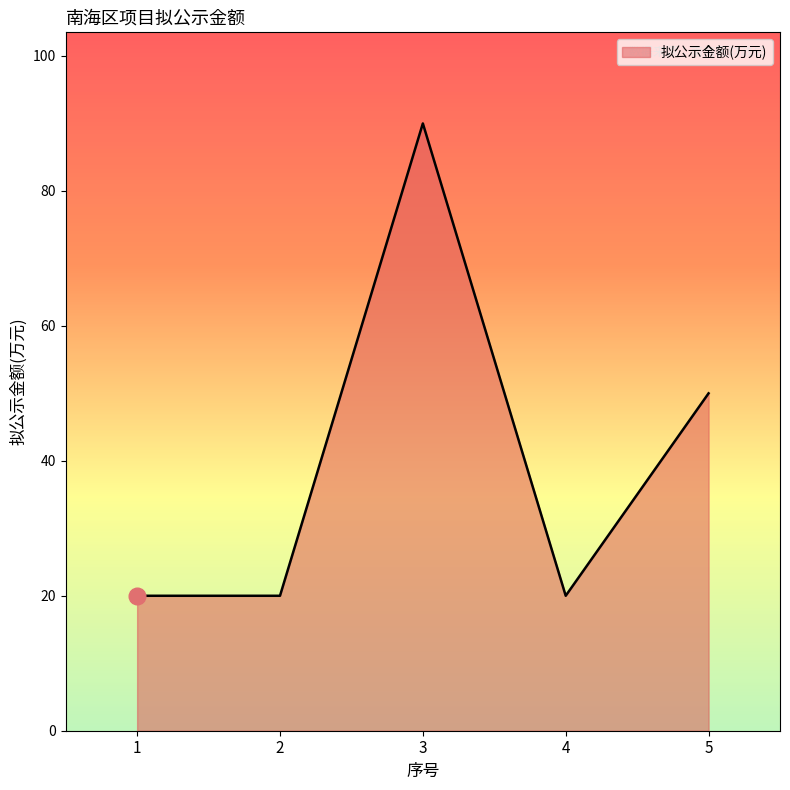

Is it true that the value at 1 is 20?

True